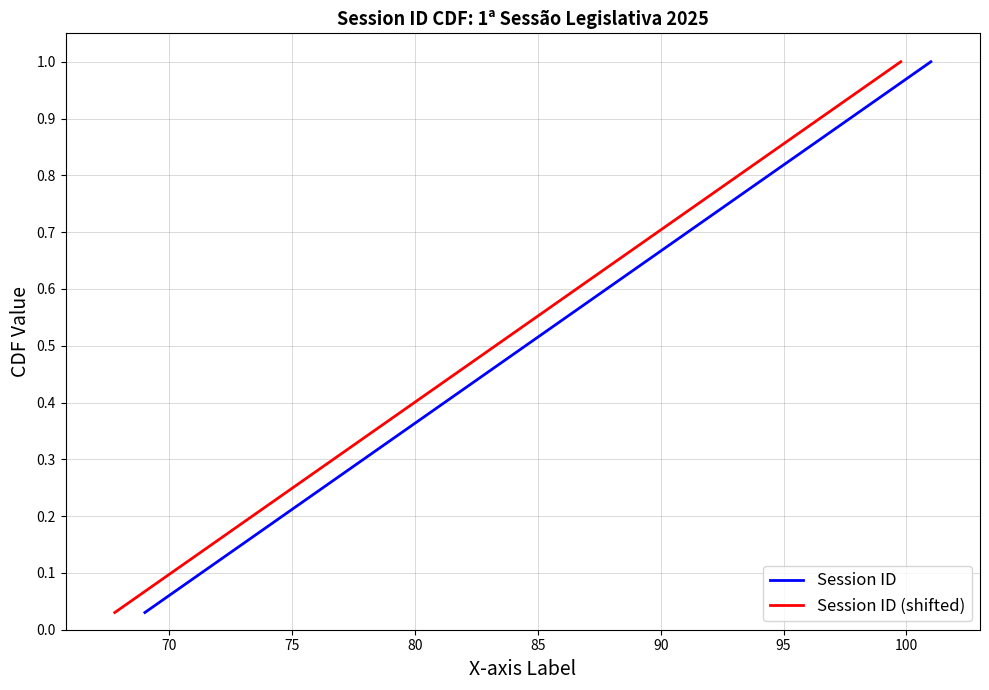

Reading right to left, what are all the values shown in this chart?

Session ID: 1.0	1.0	0.9	0.9	0.9	0.8	0.8	0.8	0.8	0.7	0.7	0.7	0.6	0.6	0.6	0.5	0.5	0.5	0.5	0.4	0.4	0.4	0.3	0.3	0.3	0.2	0.2	0.2	0.2	0.1	0.1	0.1	0.0
Session ID (shifted): 1.0	1.0	0.9	0.9	0.9	0.8	0.8	0.8	0.8	0.7	0.7	0.7	0.6	0.6	0.6	0.5	0.5	0.5	0.5	0.4	0.4	0.4	0.3	0.3	0.3	0.2	0.2	0.2	0.2	0.1	0.1	0.1	0.0